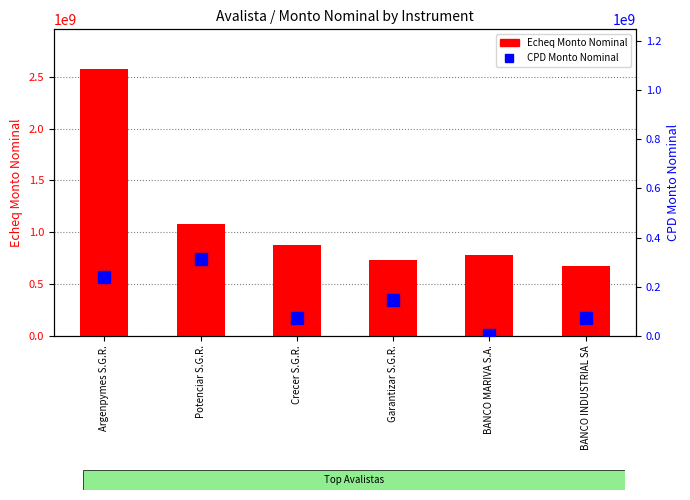

At which category is the sum across all series the highest?

Argenpymes S.G.R.